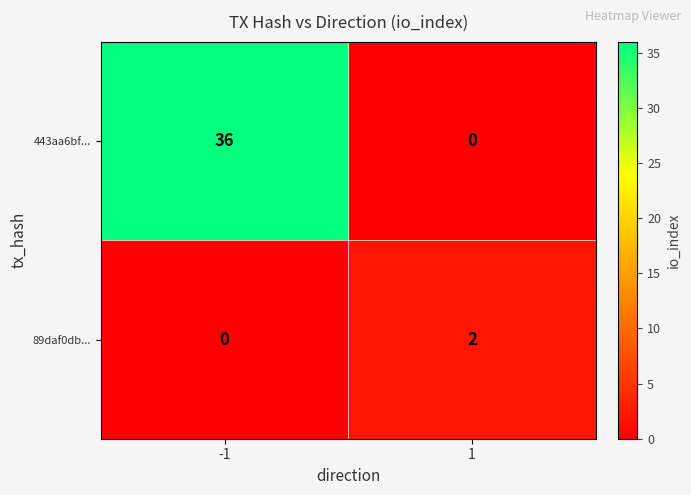

How many series are shown in this chart?

2